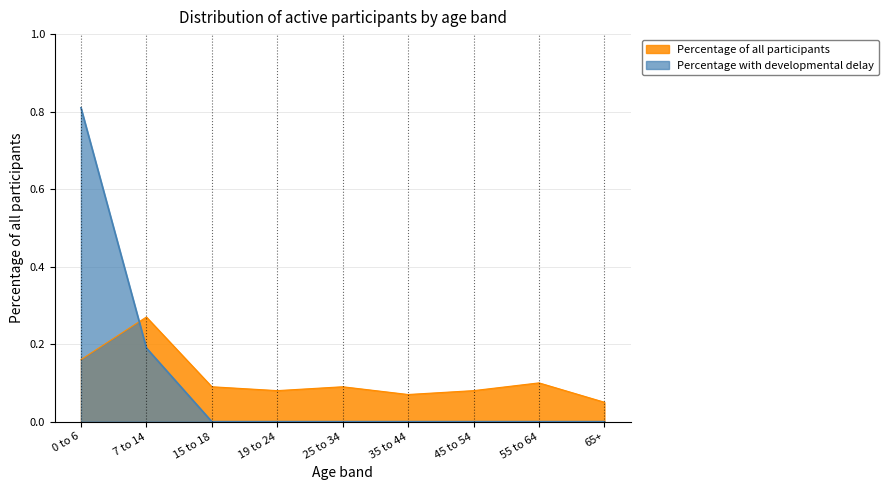

What position from the right is 25 to 34?

5